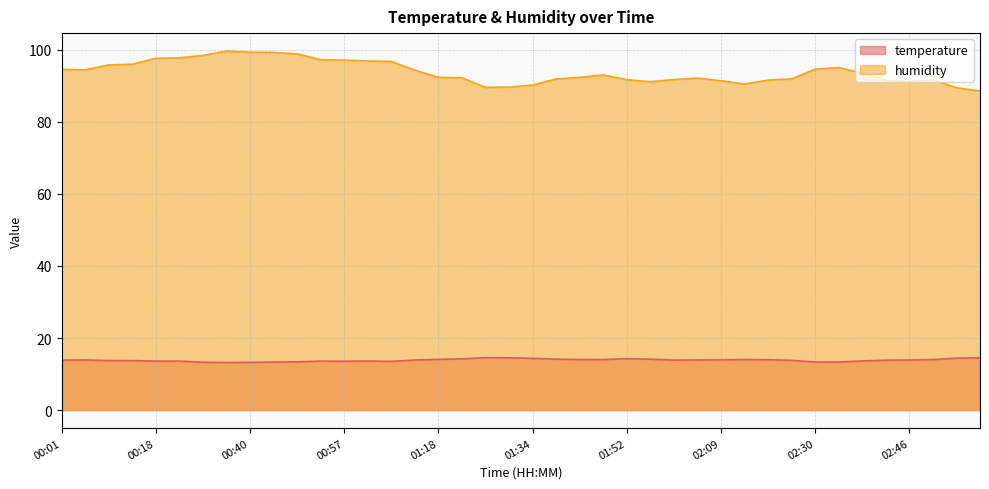

Which series changed the most between 00:05 and 02:54?

humidity